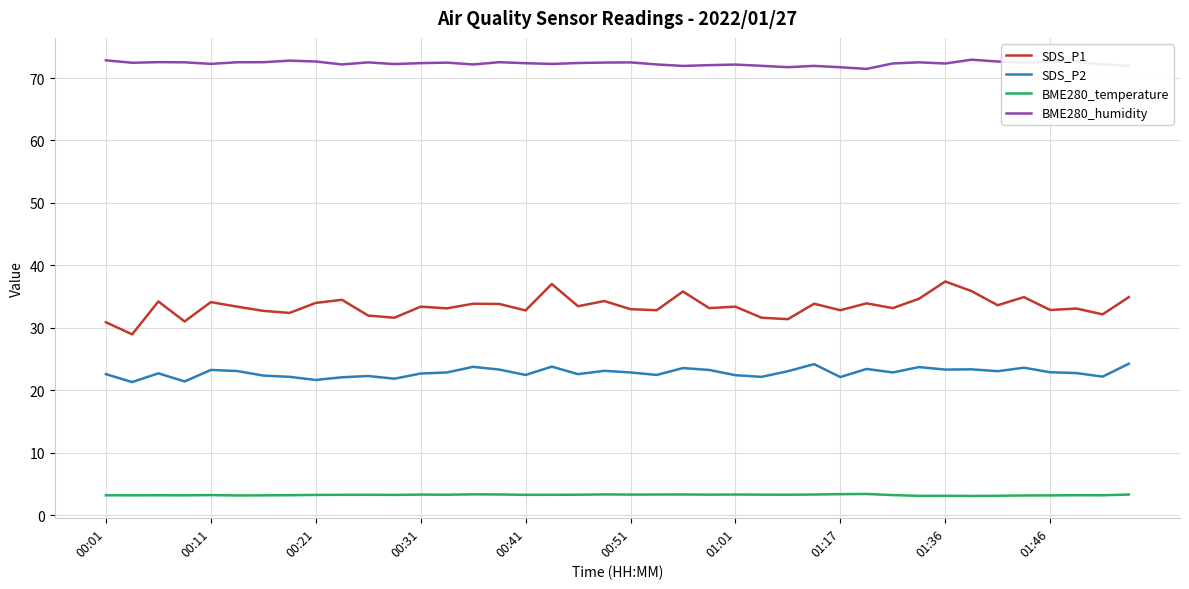

Which series has the largest total across all categories?

BME280_humidity